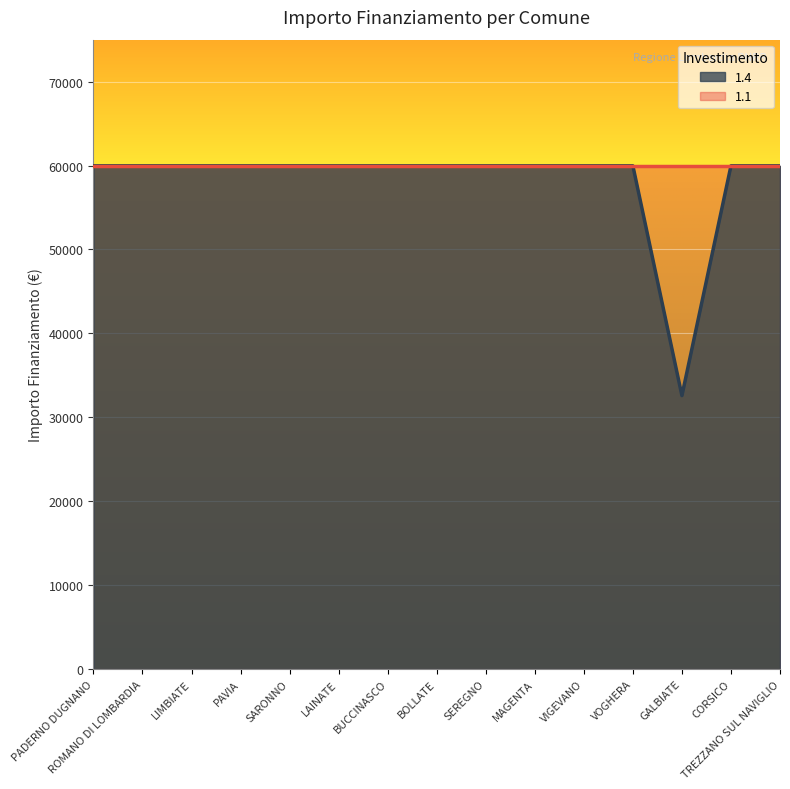

Where is the first local minimum?

GALBIATE